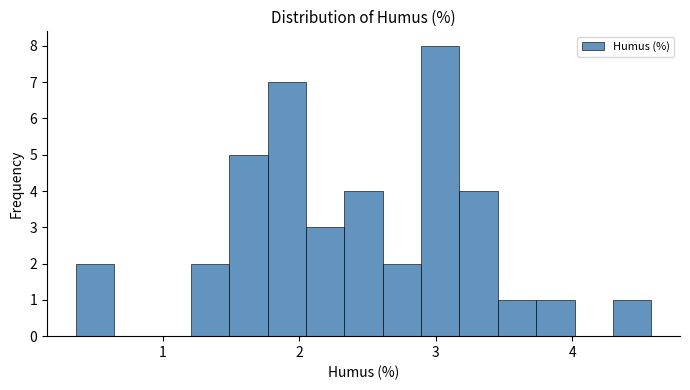

Read against the x-axis, roughly where is the centre of the tallest bar?

3.0